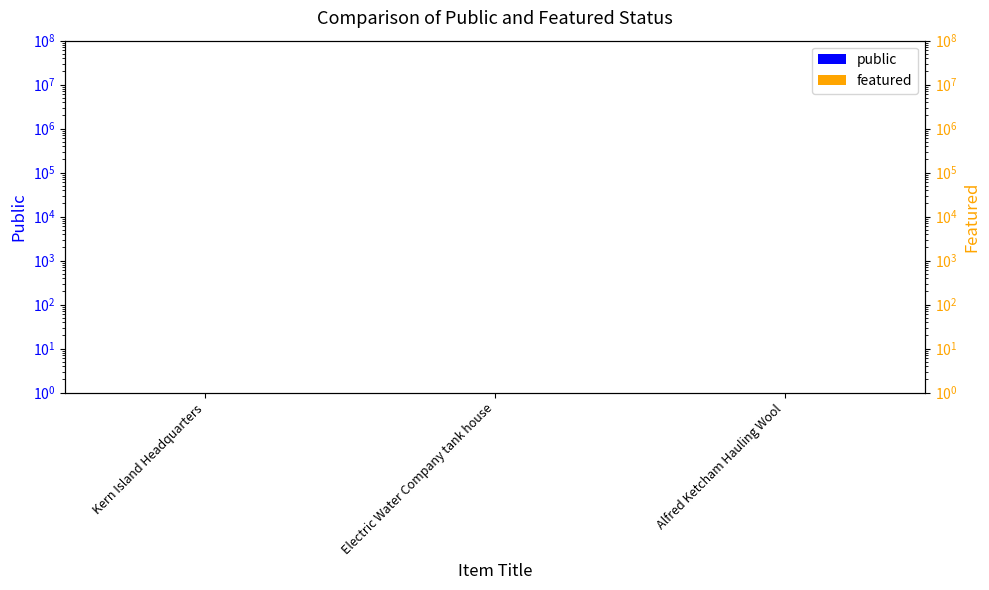

Count the number of categories in the chart.

3